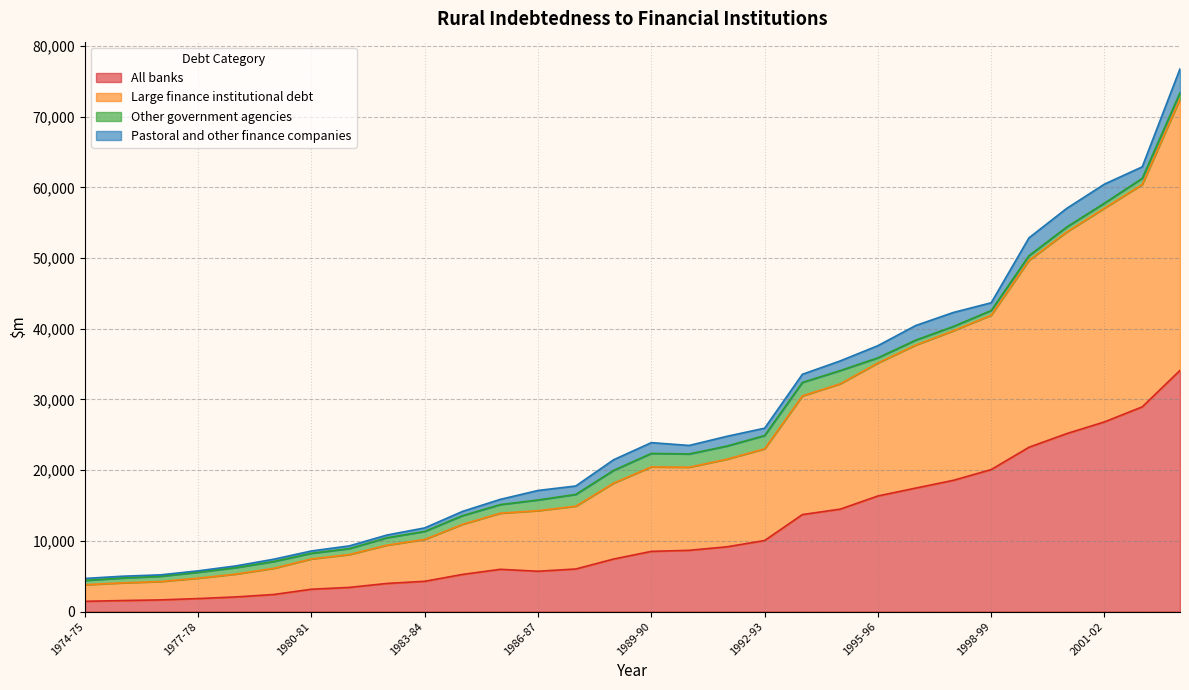

What is the highest value of the All banks series?

34115